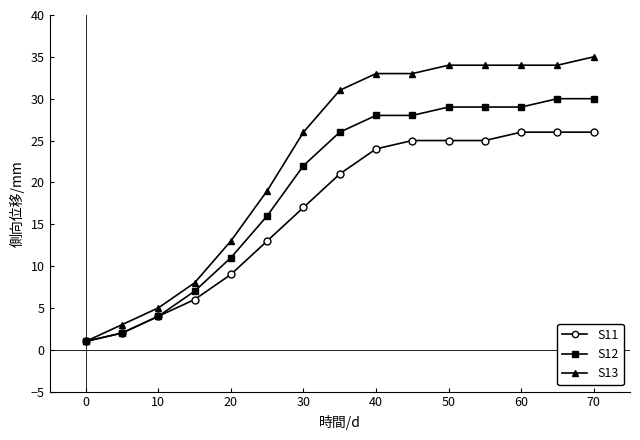

Reading right to left, list all the values displayed in this chart.

S11: 26	26	26	25	25	25	24	21	17	13	9	6	4	2	1
S12: 30	30	29	29	29	28	28	26	22	16	11	7	4	2	1
S13: 35	34	34	34	34	33	33	31	26	19	13	8	5	3	1